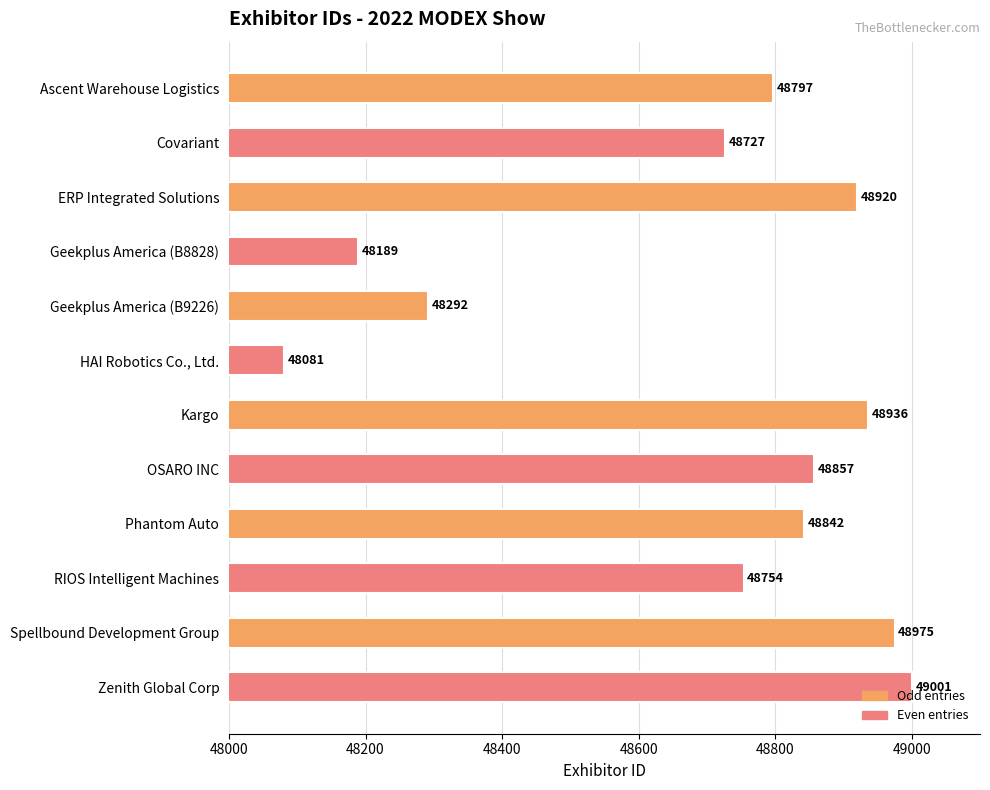

What is the maximum value shown in the chart?

49001